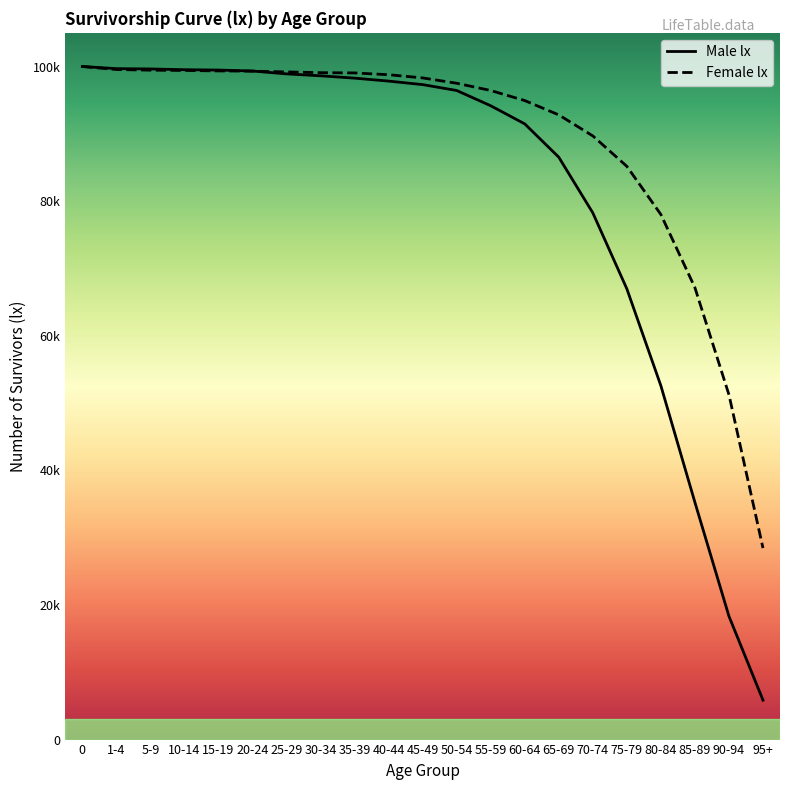

What is the label of the 19th point from the left?

85-89